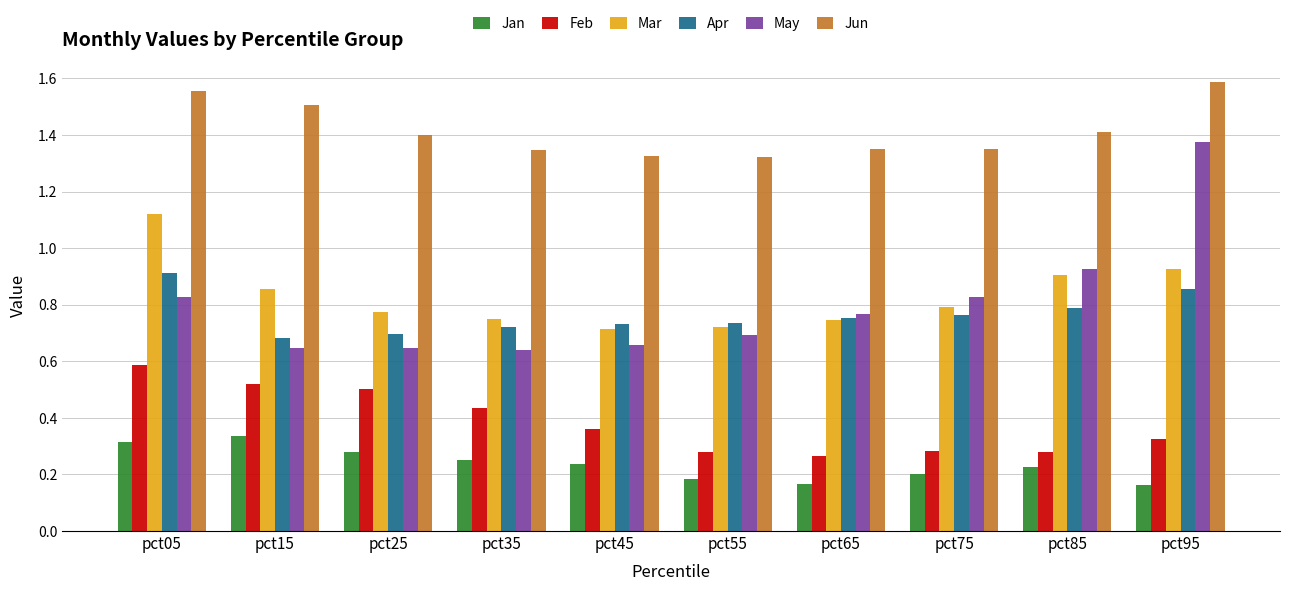

True or false: Mar has a value of 0.2 at pct95.

False